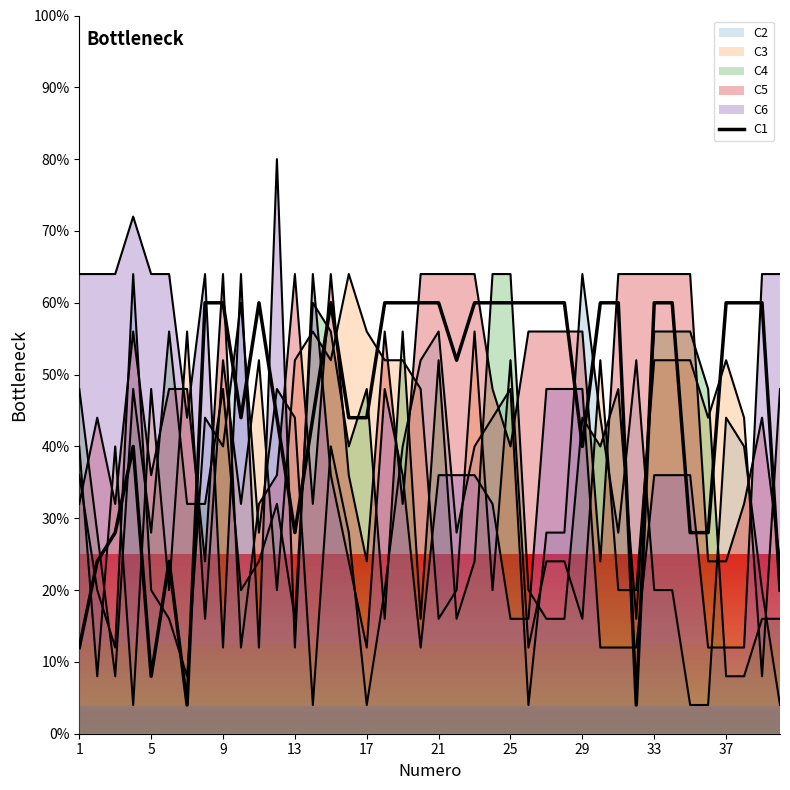

What is the difference between the values at 29 and 17?

52.0